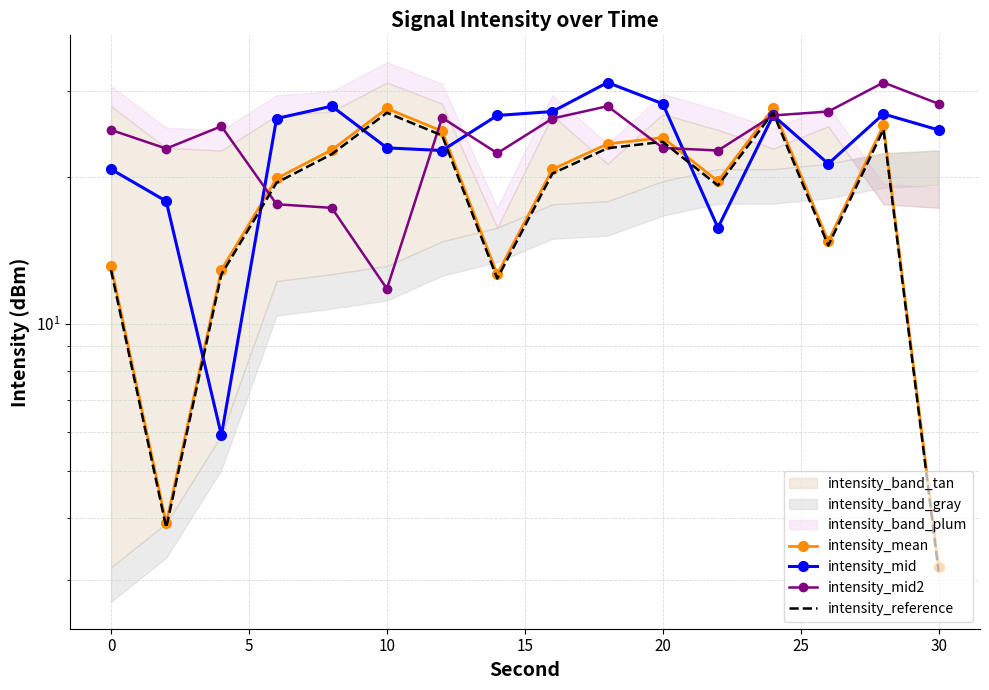

What is the smallest value displayed?

3.1